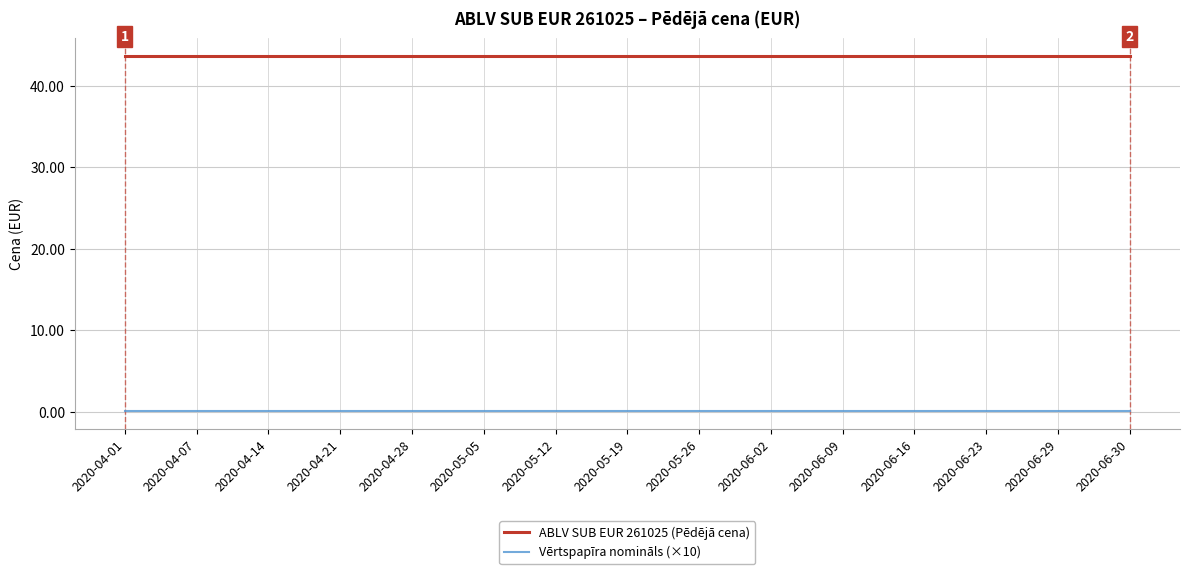

Which series has the largest total across all categories?

ABLV SUB EUR 261025 (Pēdējā cena)